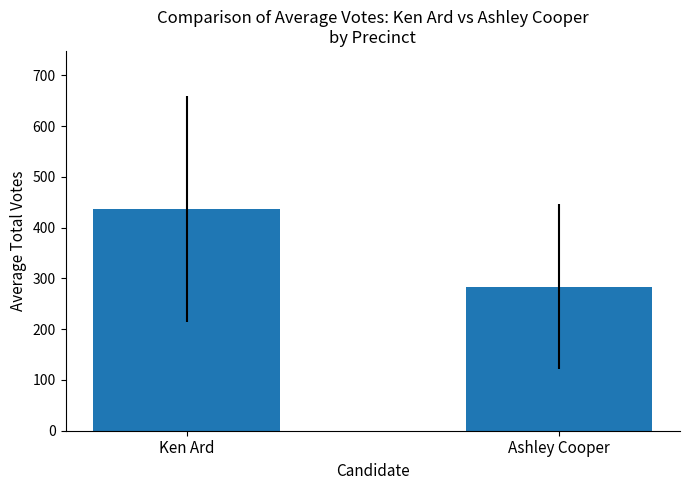

Between Ken Ard and Ashley Cooper, which is larger?

Ken Ard